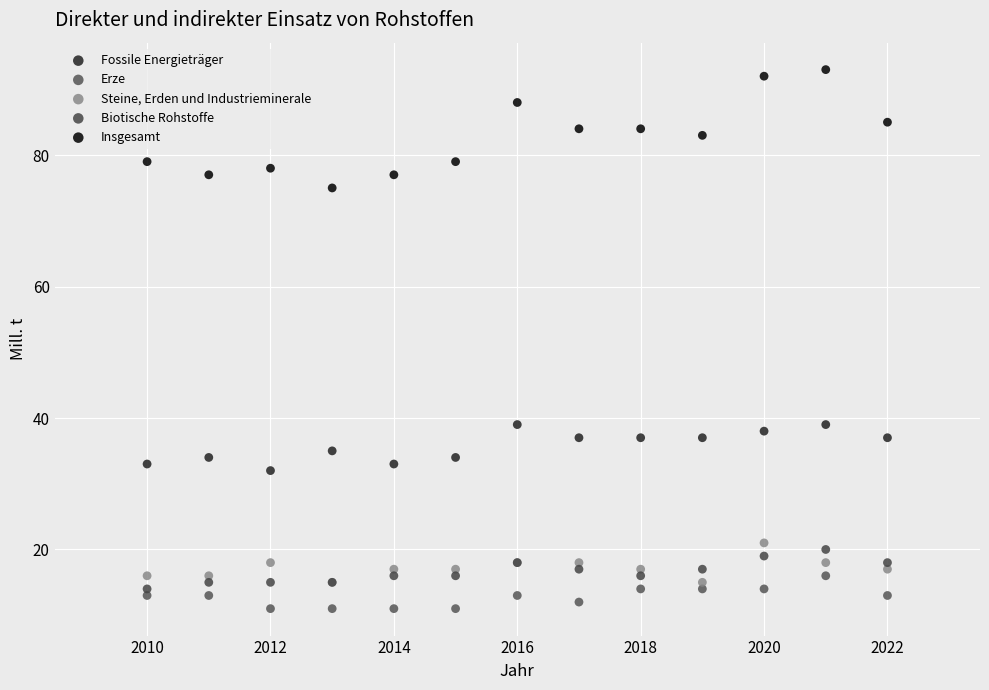

Which series reaches the minimum Y coordinate?

Erze